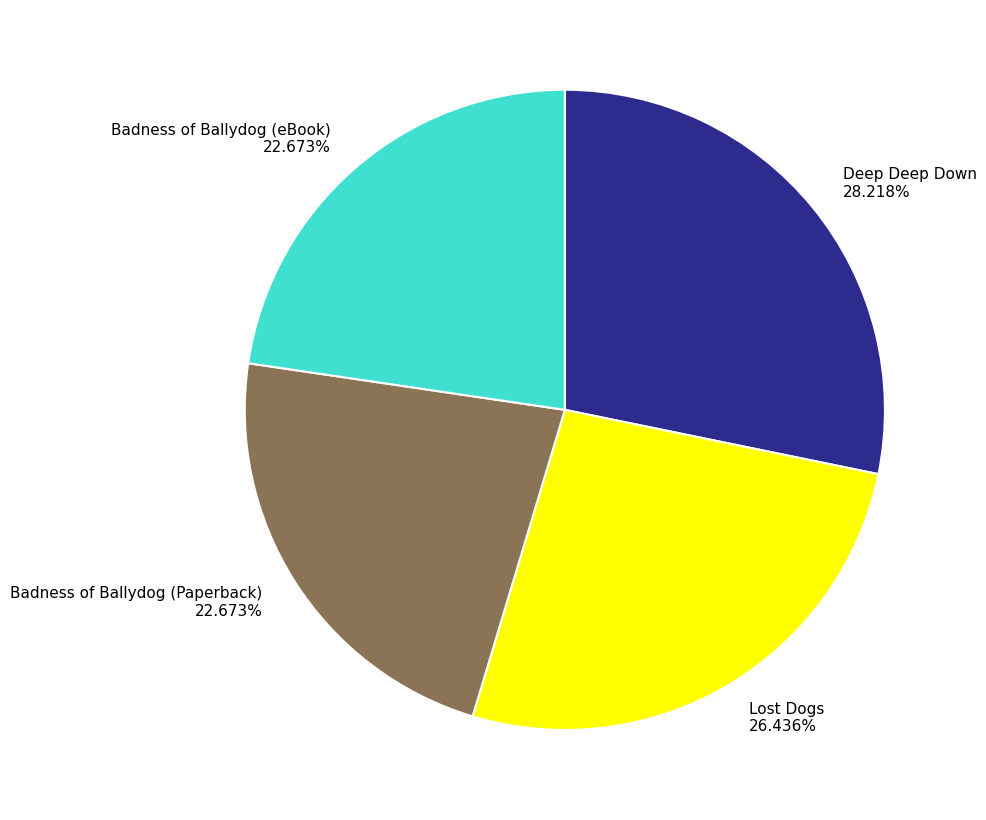

Is it true that Deep Deep Down is 17% of the pie?

False